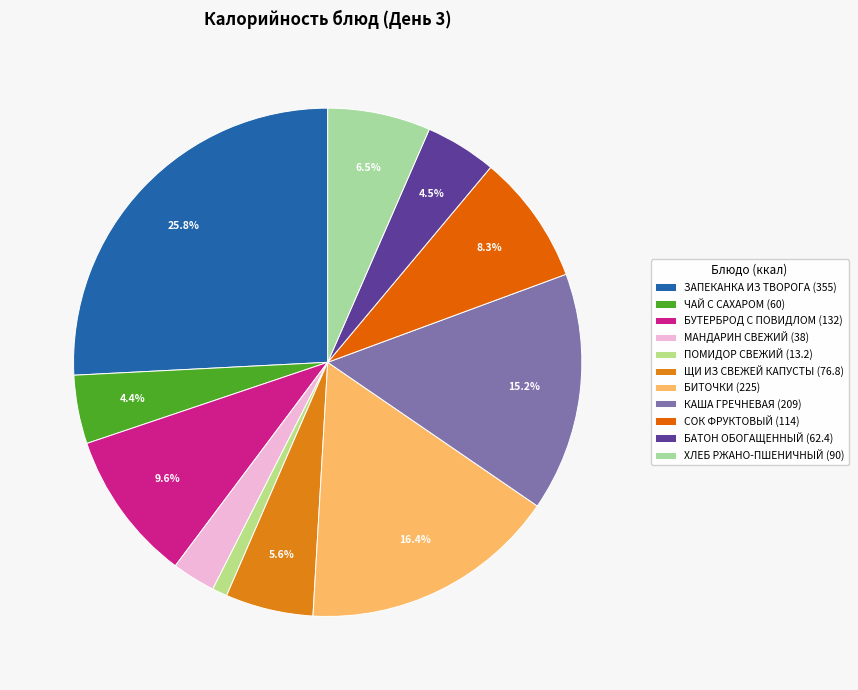

Does any single category account for the majority?

No